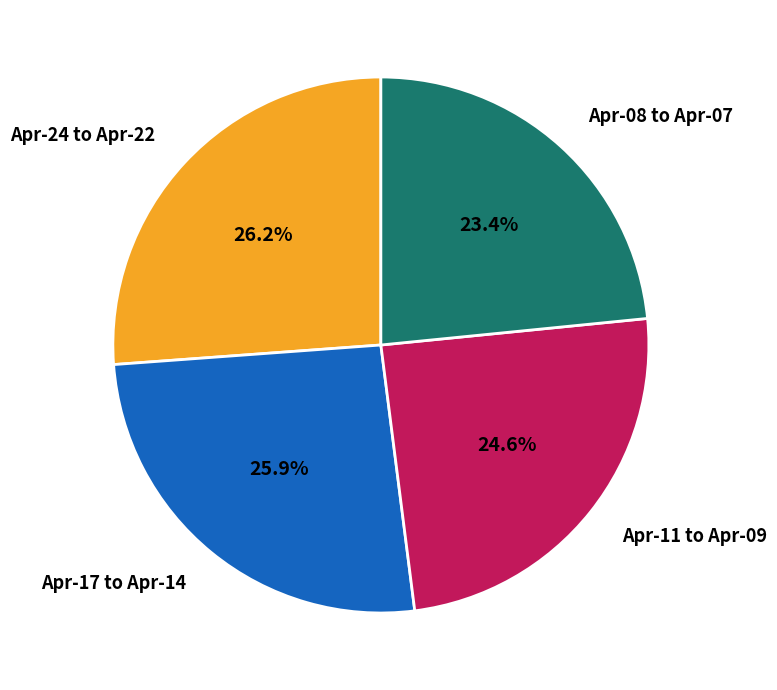

How much of the chart is everything except Apr-17 to Apr-14?

74.1%